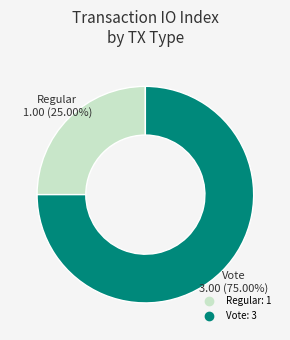

How much of the chart is everything except Regular?

75.0%